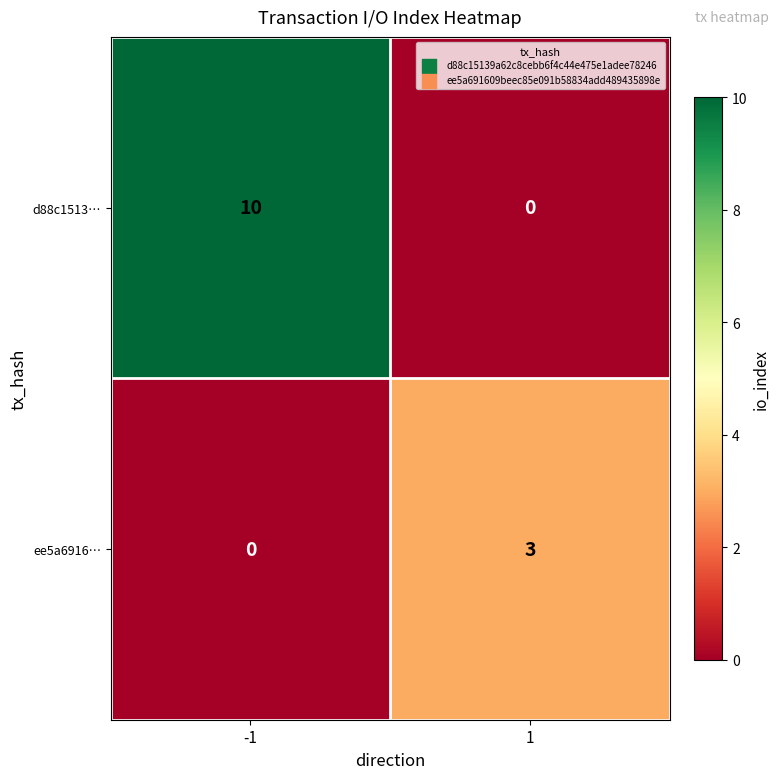

Reading right to left, what are all the values shown in this chart?

d88c1513…: 0	10
ee5a6916…: 3	0